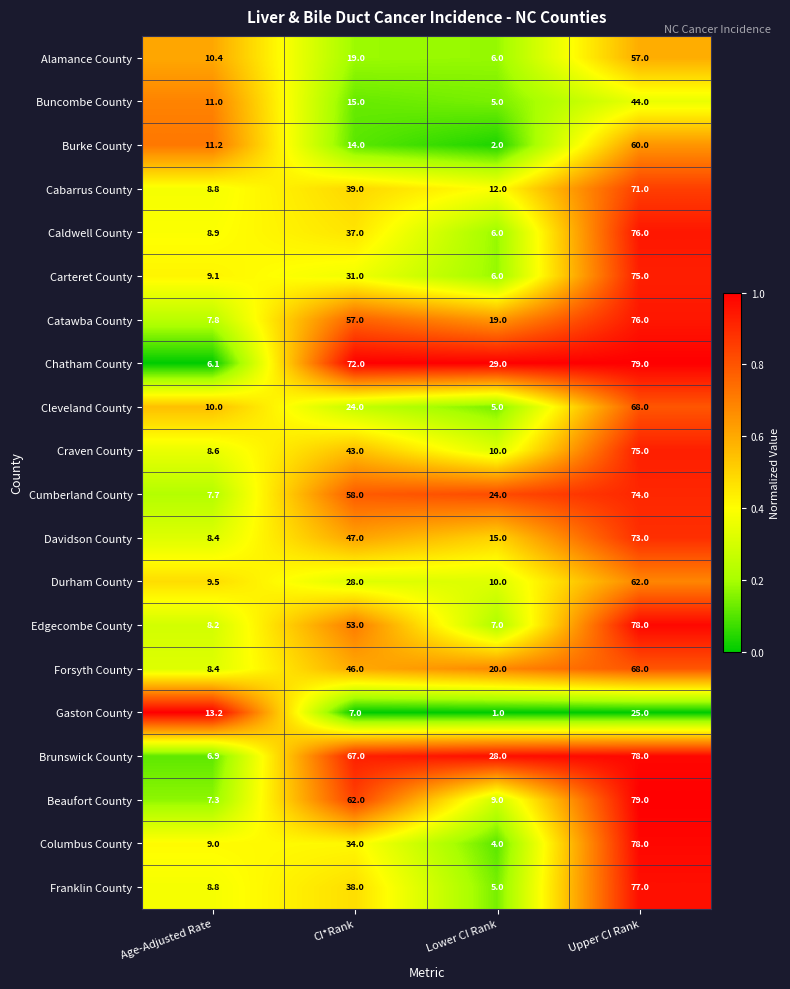

What is the difference between the highest and lowest values at Age-Adjusted Rate?

7.1